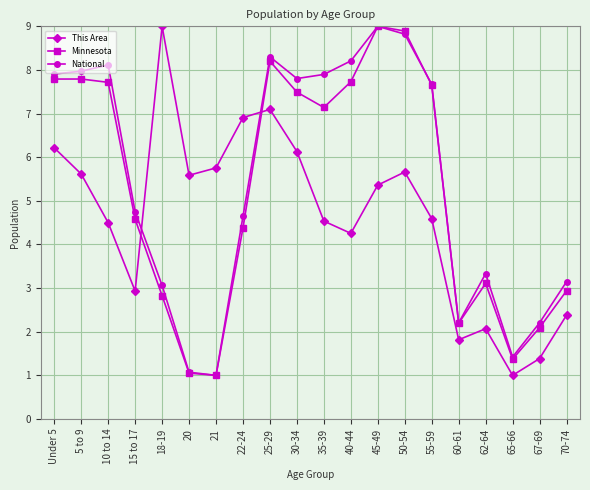

How many values in the Minnesota series exceed 7?

10